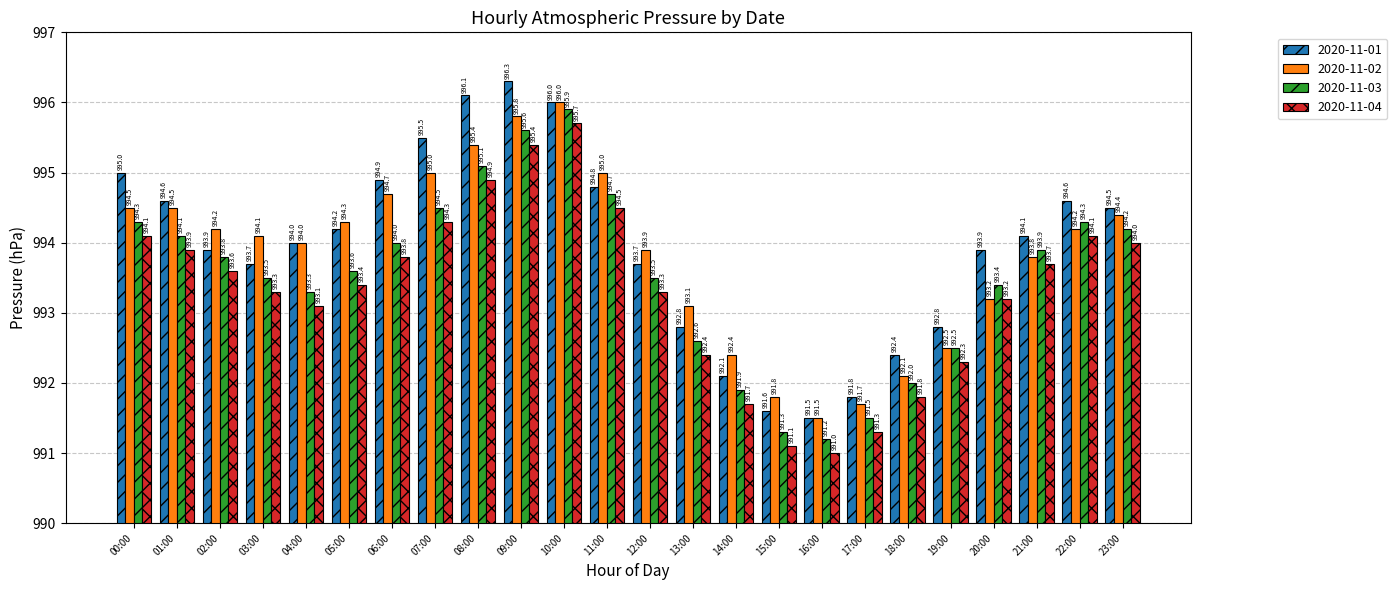

How many values in the 2020-11-04 series exceed 993?

17